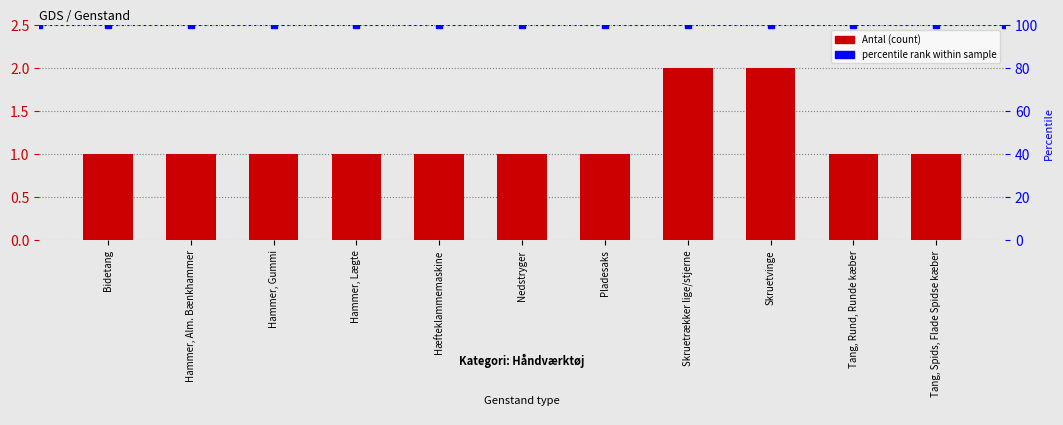

What position from the left is Pladesaks?

7